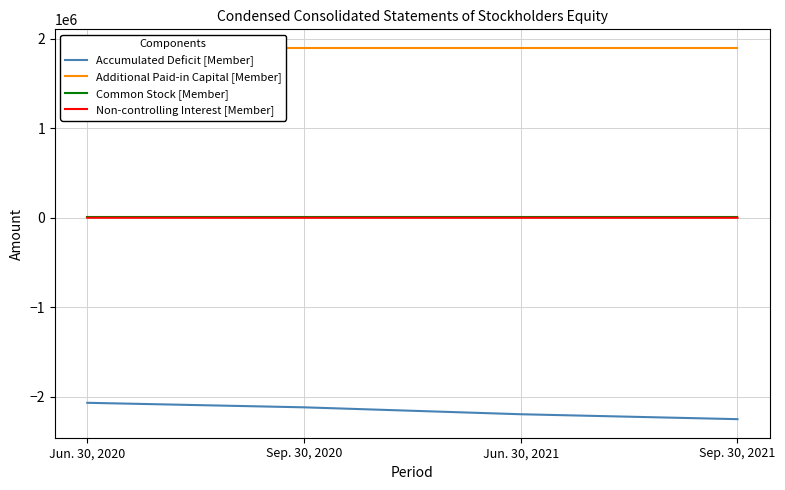

At how many categories does at least one series exceed -479939?

4